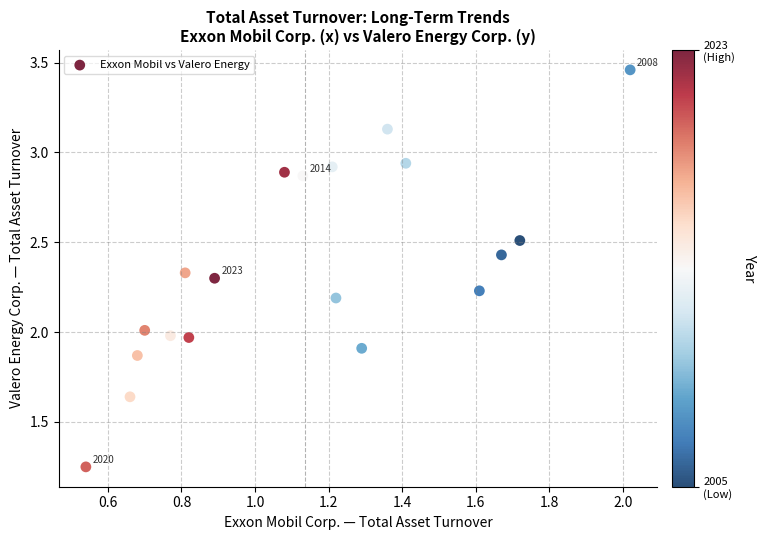

What is the range of X values (max minus min)?

1.5